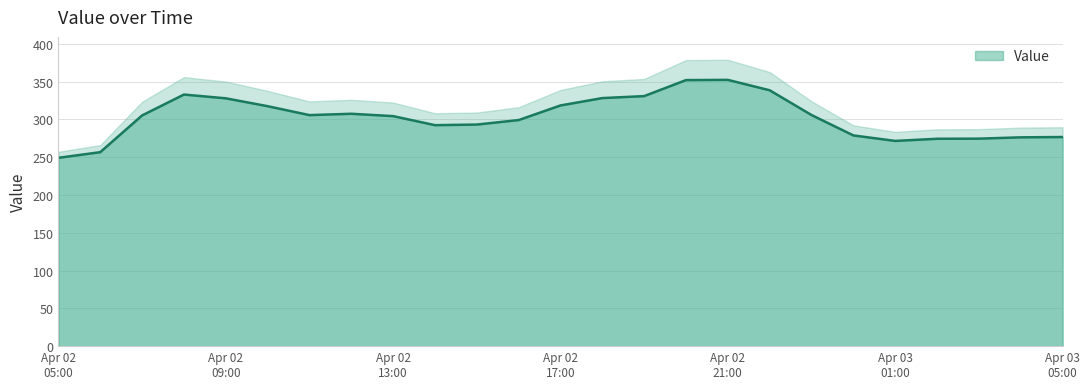

How many distinct data groups are displayed?

1